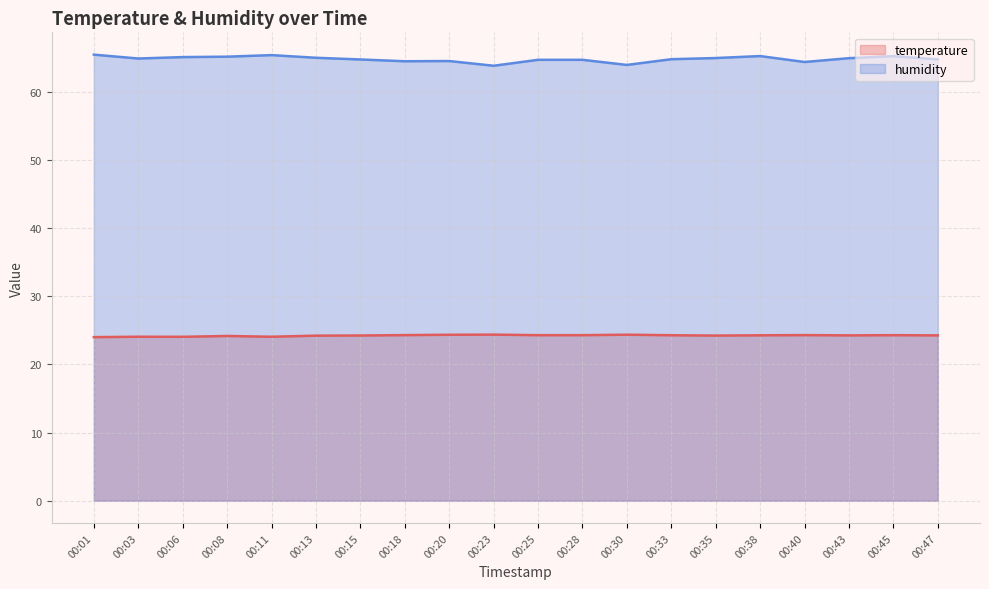

The value of temperature at 00:01 is 14.0. True or false?

False